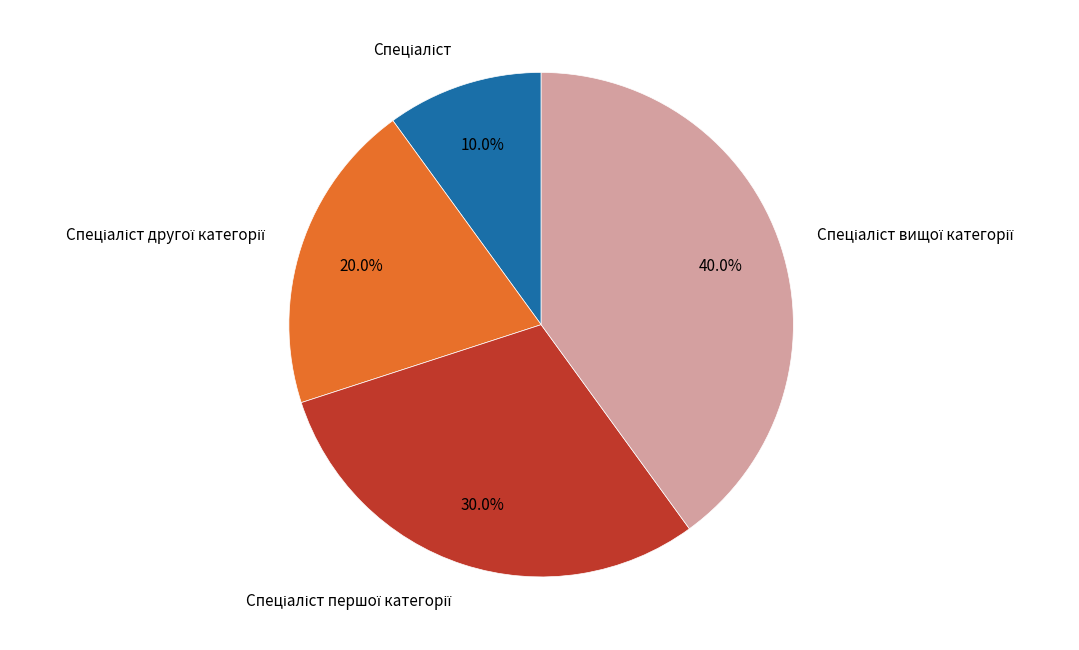

Is there a majority slice in this chart?

No